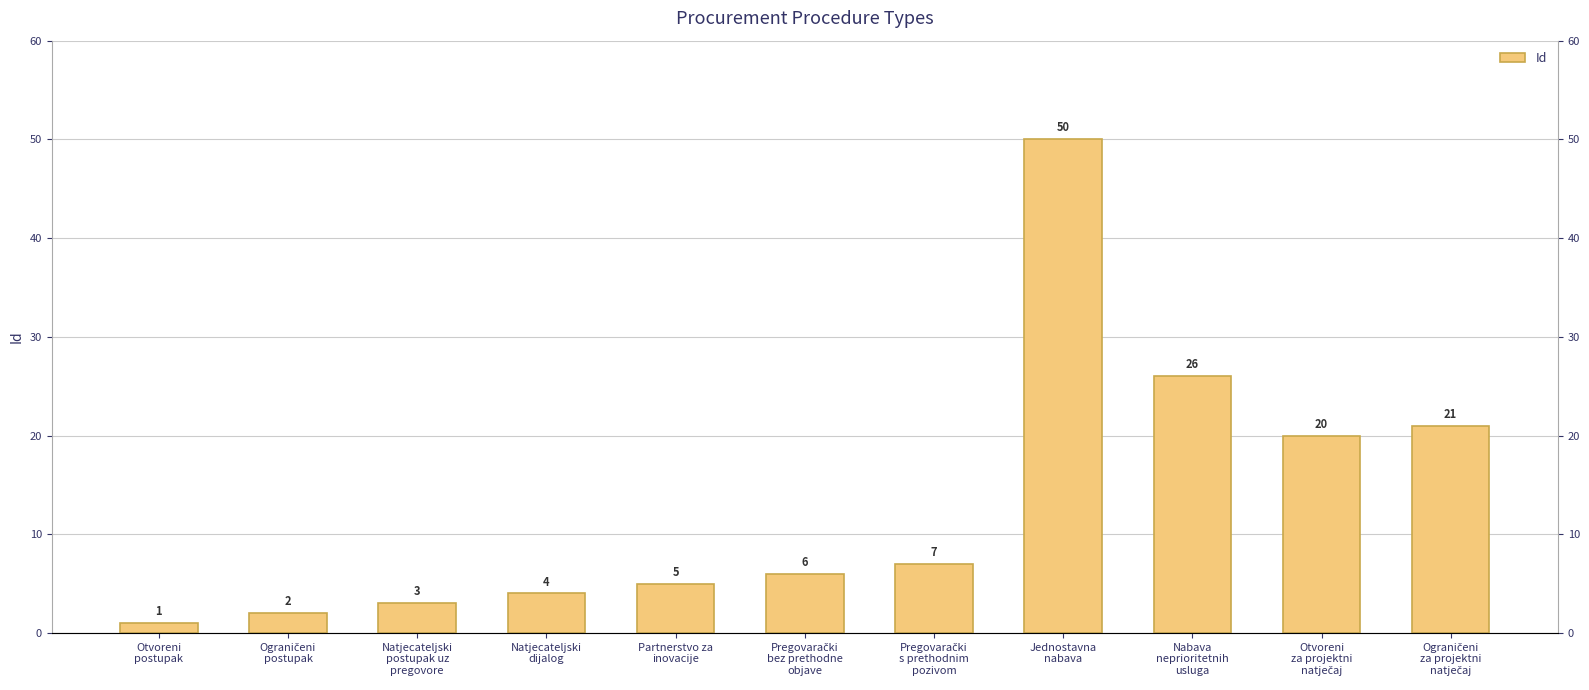

What is the label of the 4th bar from the right?

Jednostavna
nabava